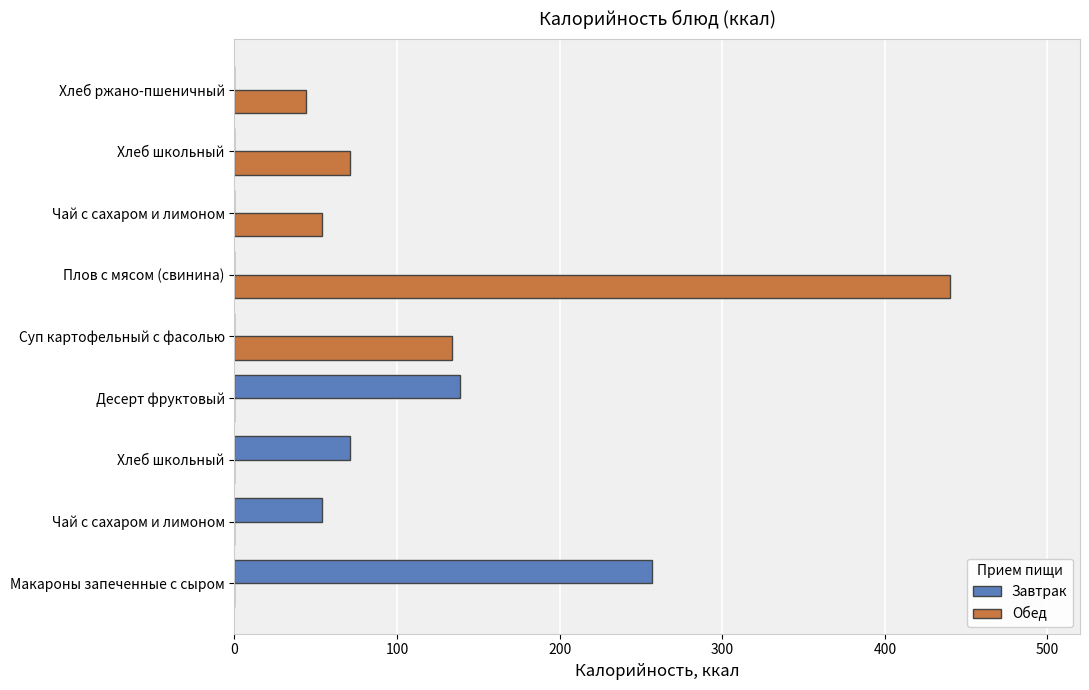

At how many categories does at least one series exceed 35?

9